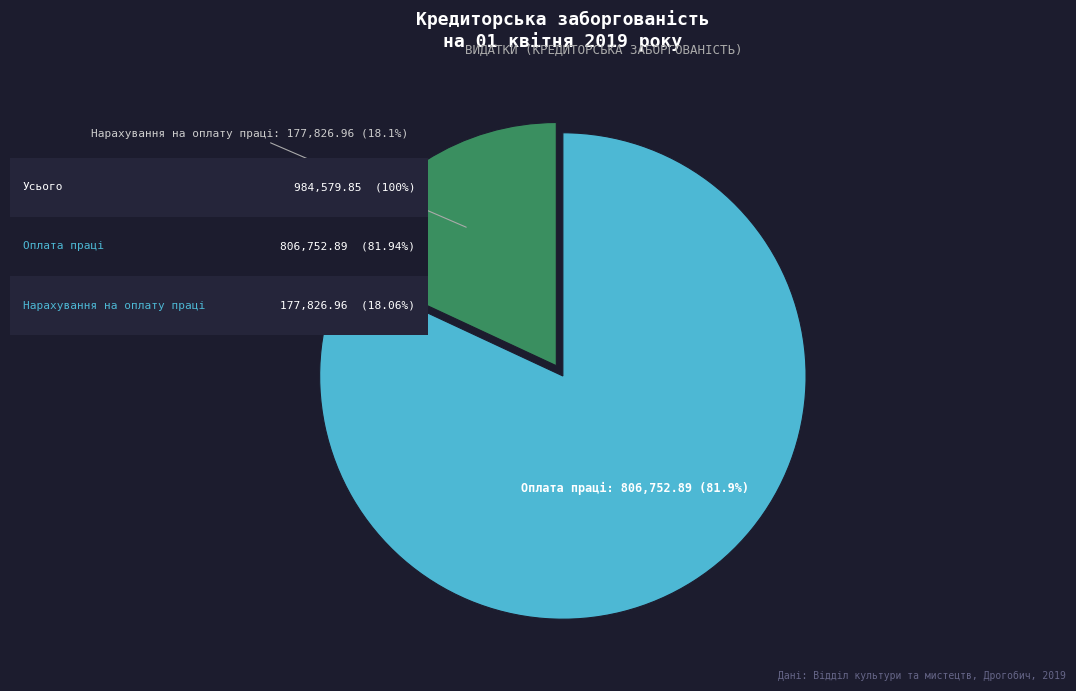

Does any single category account for the majority?

Yes